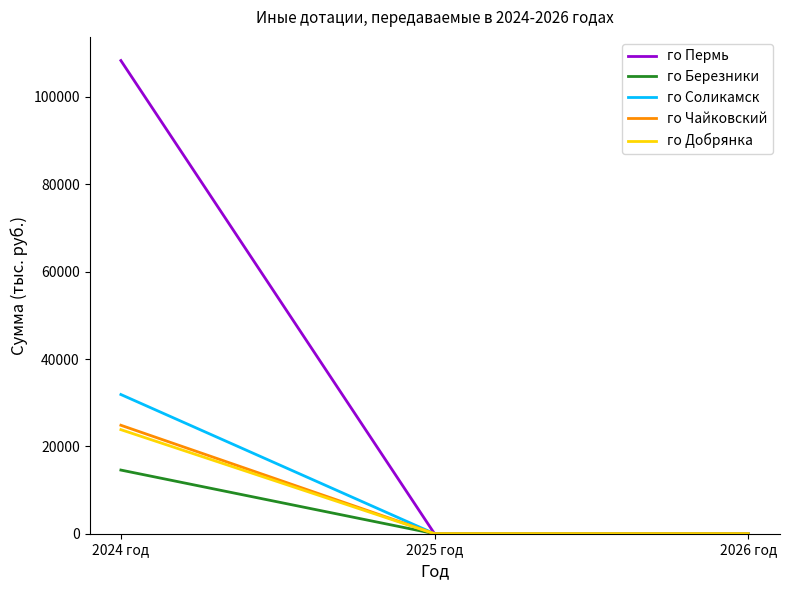

At which category is the sum across all series the highest?

2024 год